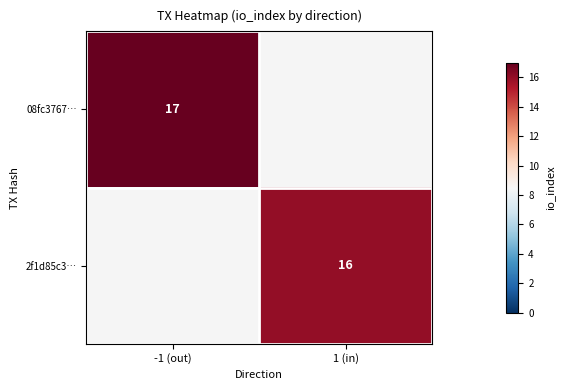

The value of 2f1d85c3… at 1 (in) is 16.0. True or false?

True